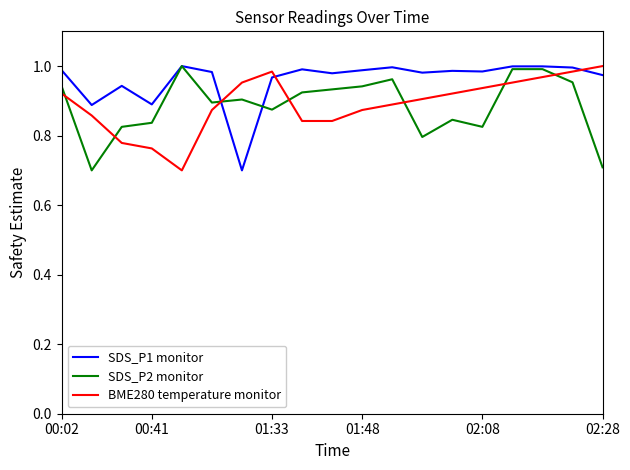

Which series has the largest total across all categories?

SDS_P1 monitor